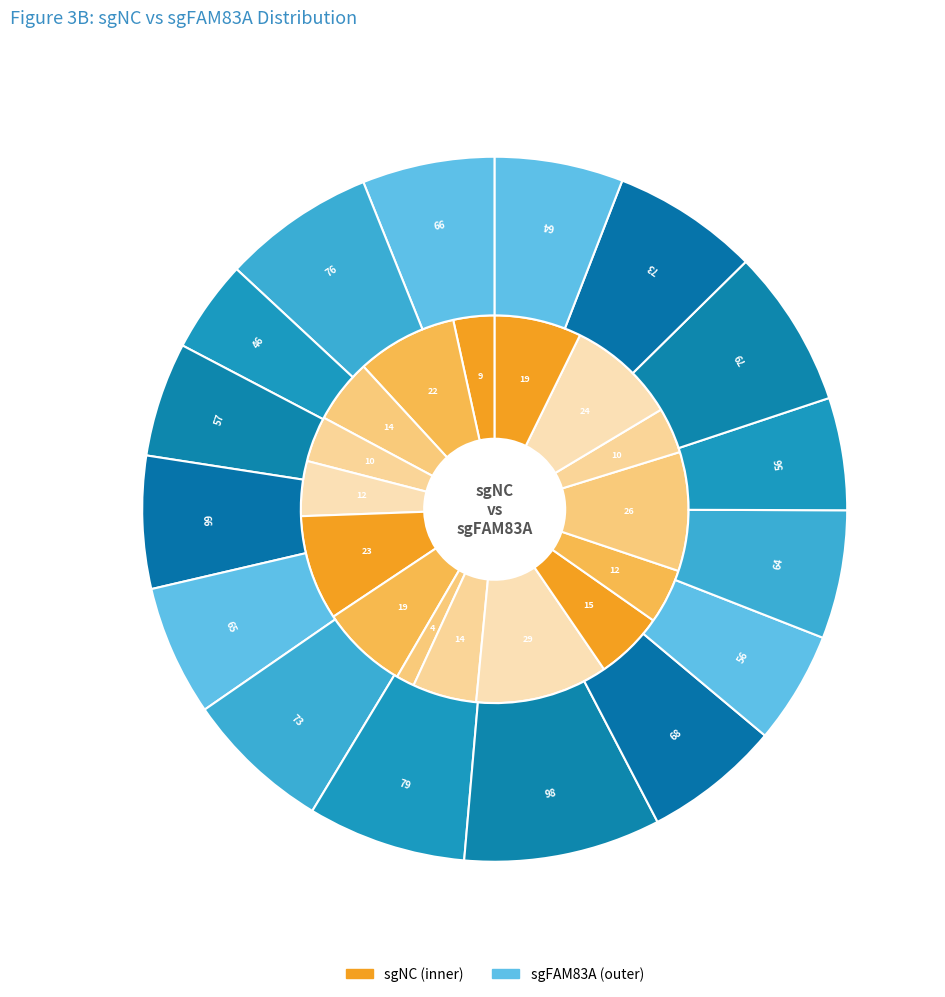

Combined, what portion of the pie is 19 and 12?

11.8%